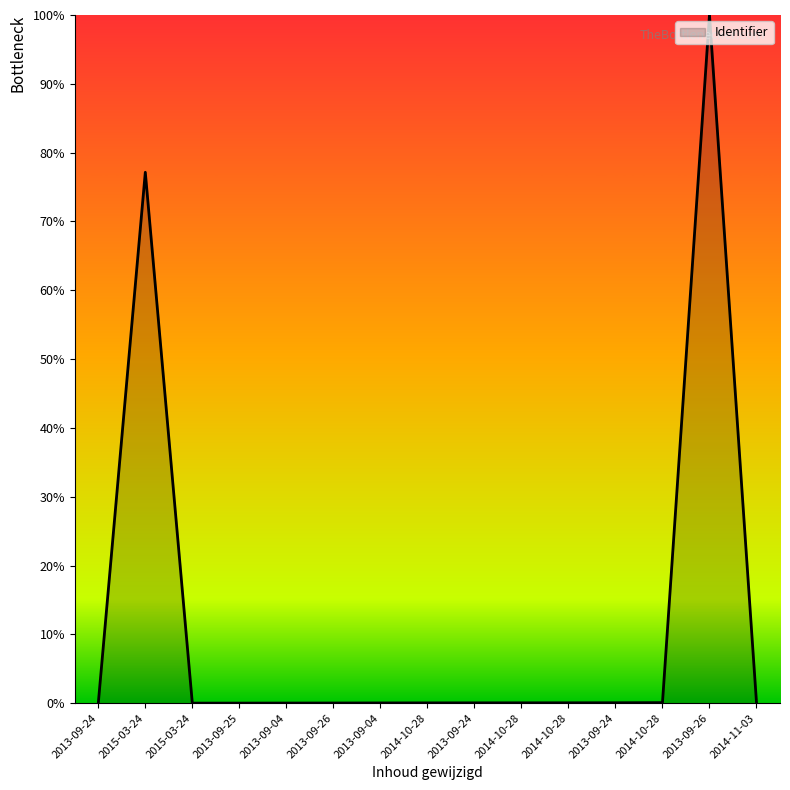

What is the difference between the second highest and second lowest values?

77.1